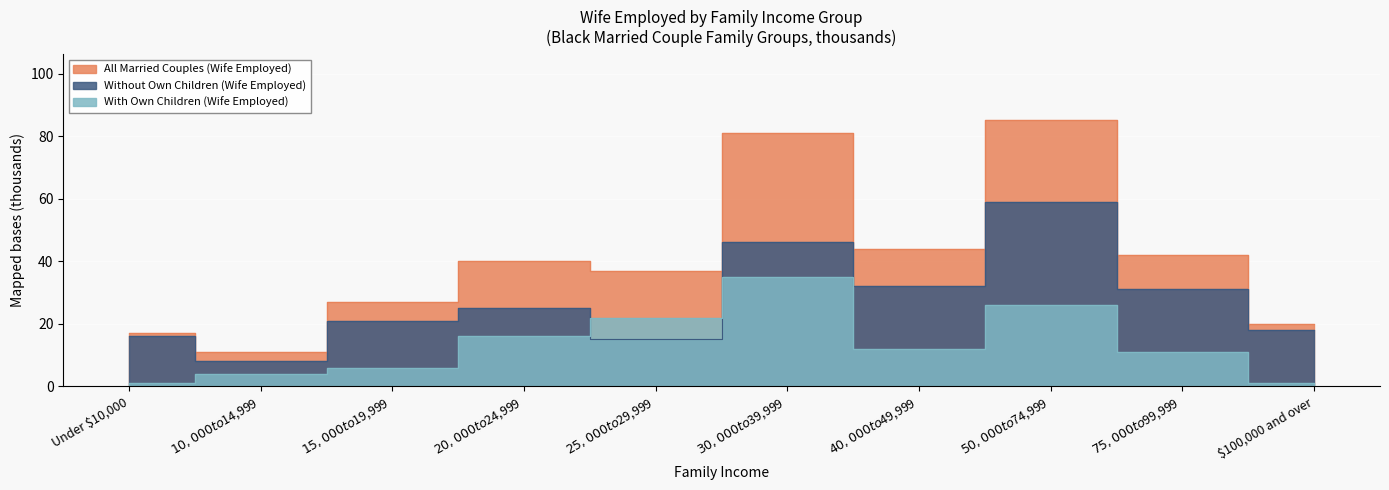

What is the maximum value shown in the chart?

85